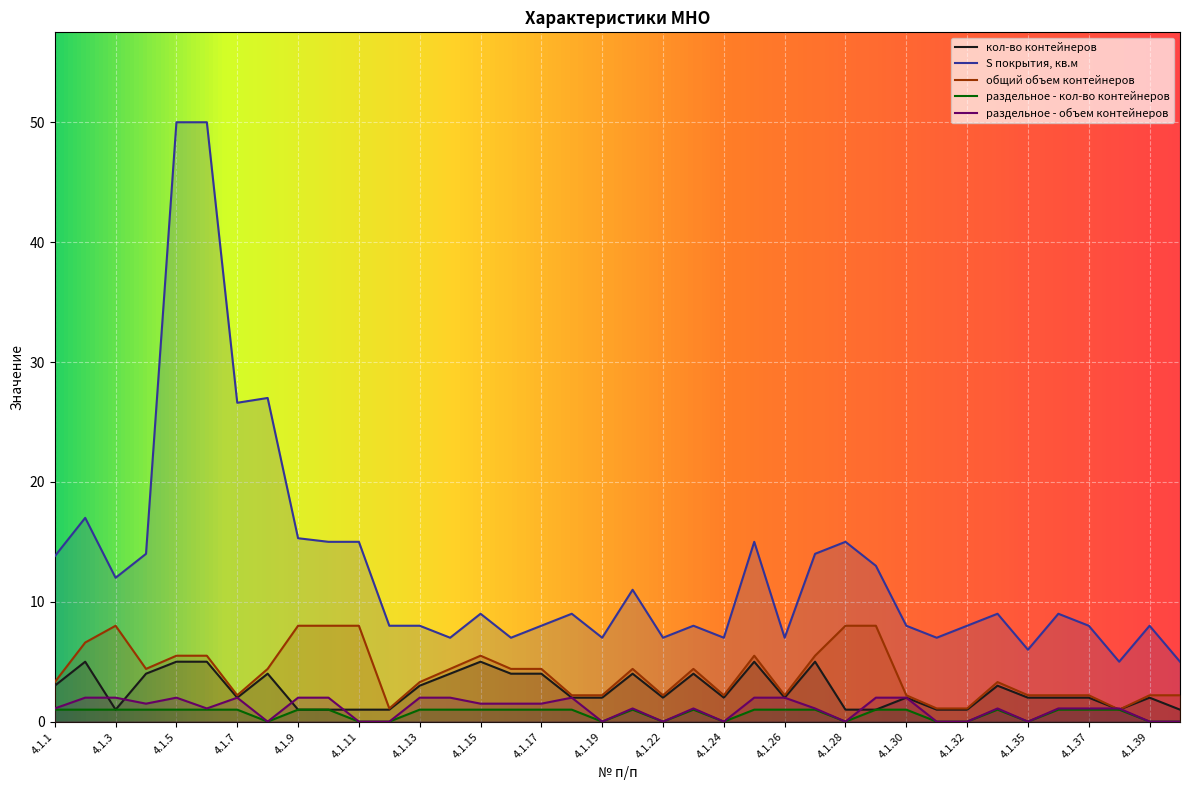

True or false: S покрытия, кв.м has more than 2 interior local peaks.

True